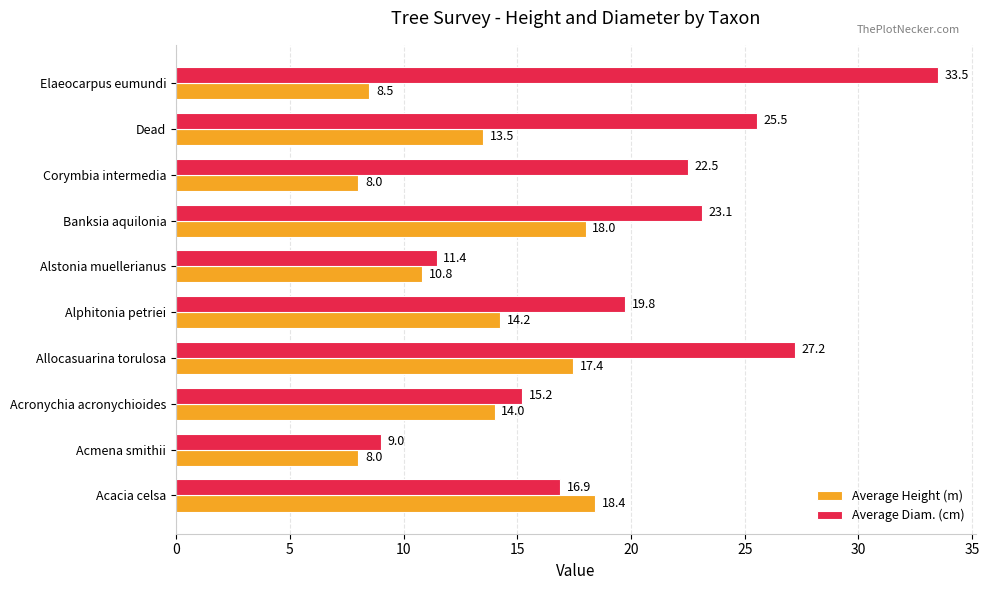

List the labels in order of Average Diam. (cm) value, largest first.

Elaeocarpus eumundi, Allocasuarina torulosa, Dead, Banksia aquilonia, Corymbia intermedia, Alphitonia petriei, Acacia celsa, Acronychia acronychioides, Alstonia muellerianus, Acmena smithii